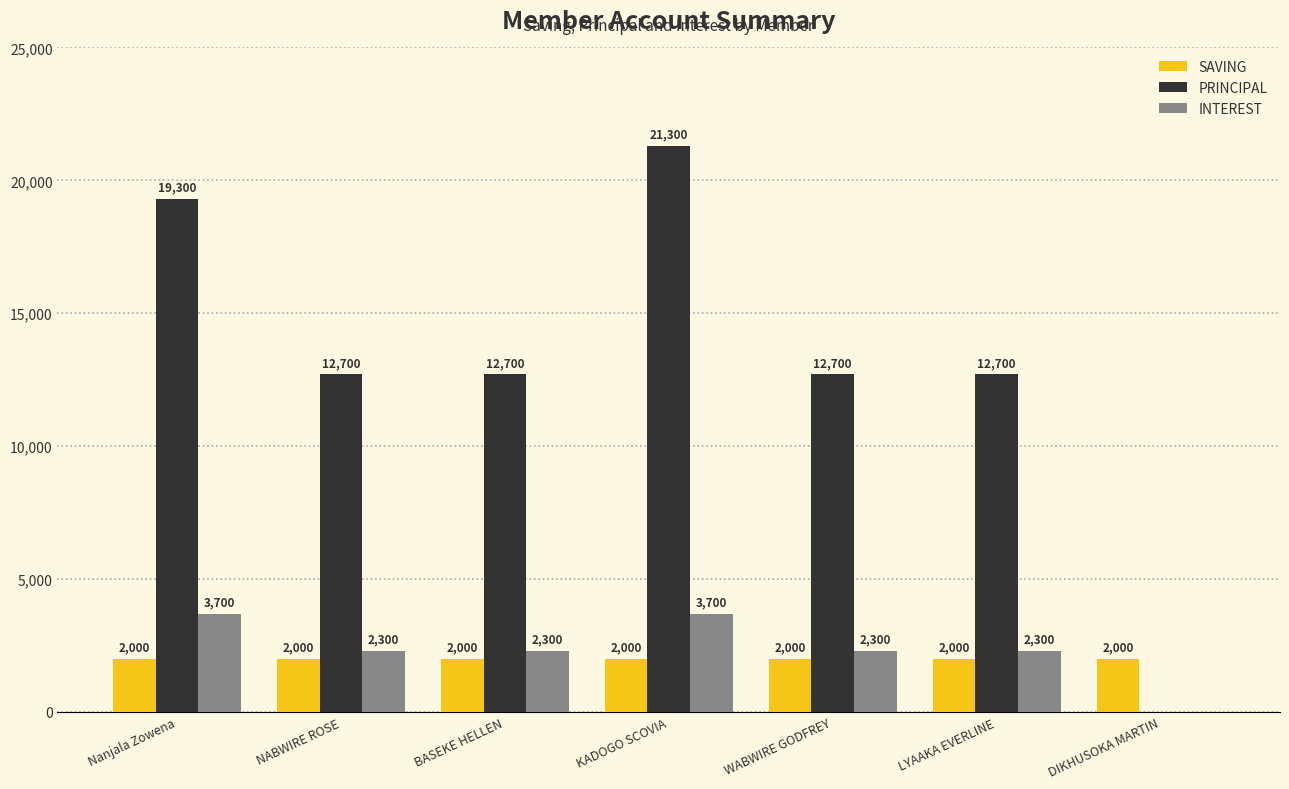

True or false: SAVING has a value of 2000 at DIKHUSOKA MARTIN.

True